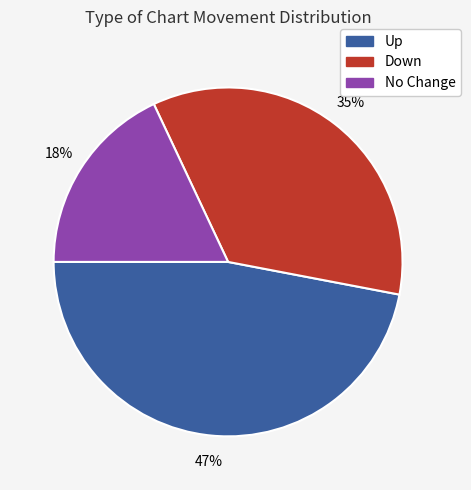

Count the number of slices in the pie.

3